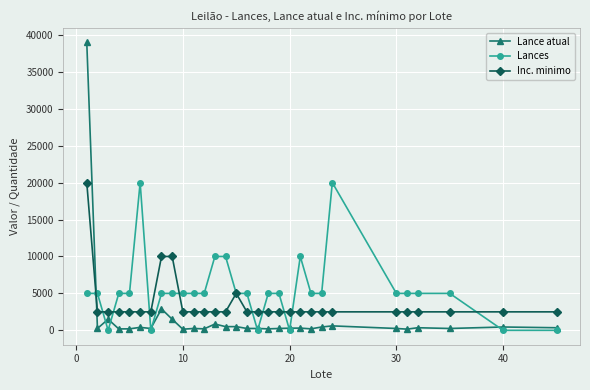

How many lines are shown in the chart?

3